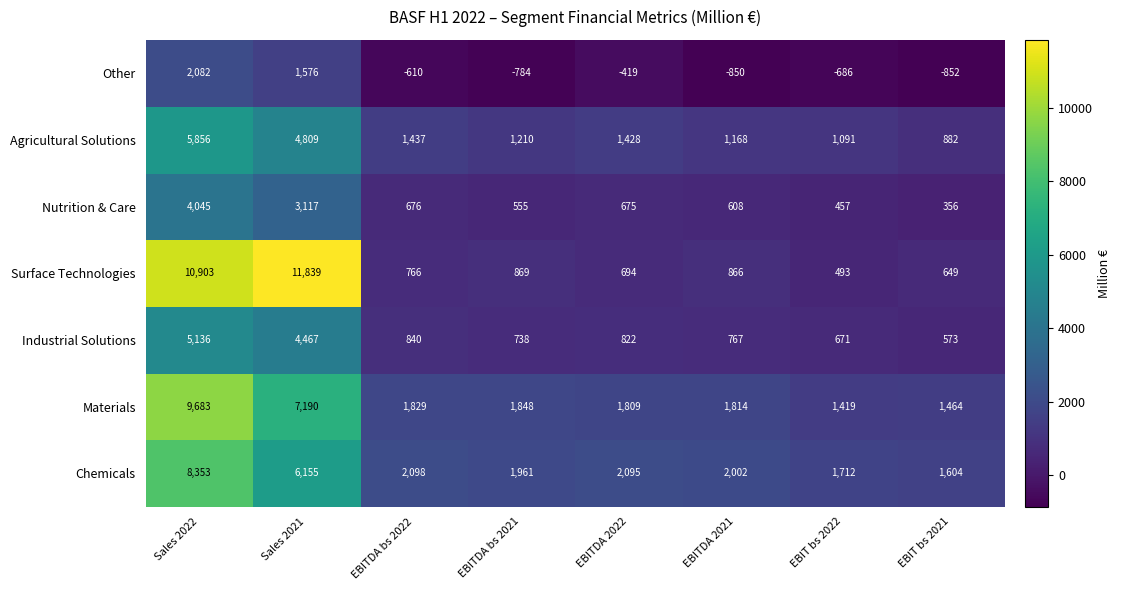

What is the sum of all Nutrition & Care values?

10489